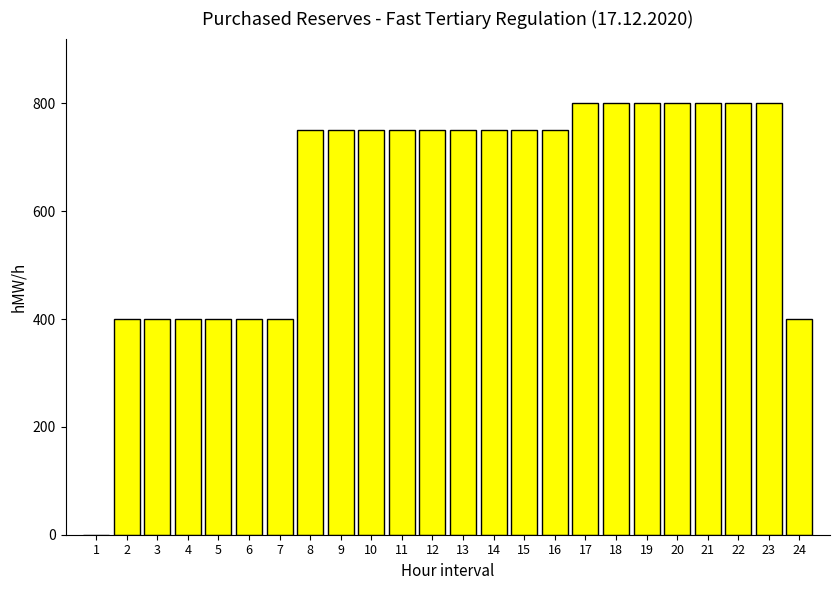

Are the bars horizontal?

No